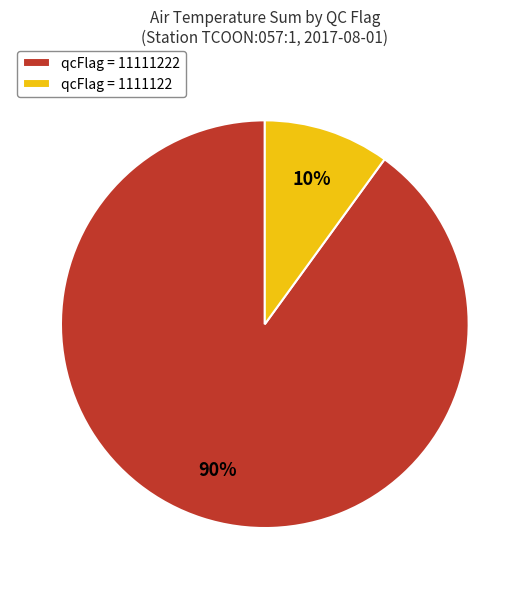

What percentage is the qcFlag = 11111222 slice, to the nearest percent?

90%